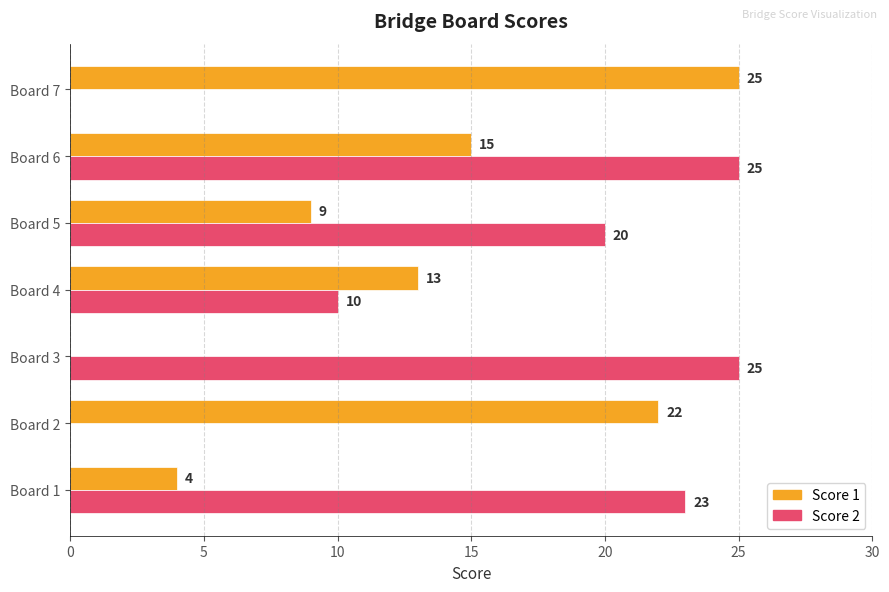

How many distinct data groups are displayed?

2